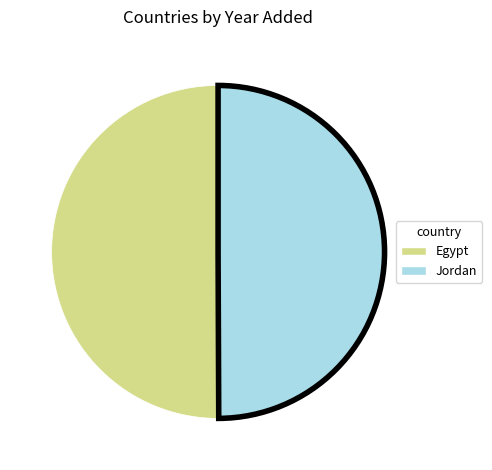

Approximately how many times larger is the value at Jordan compared to Egypt?

1.0